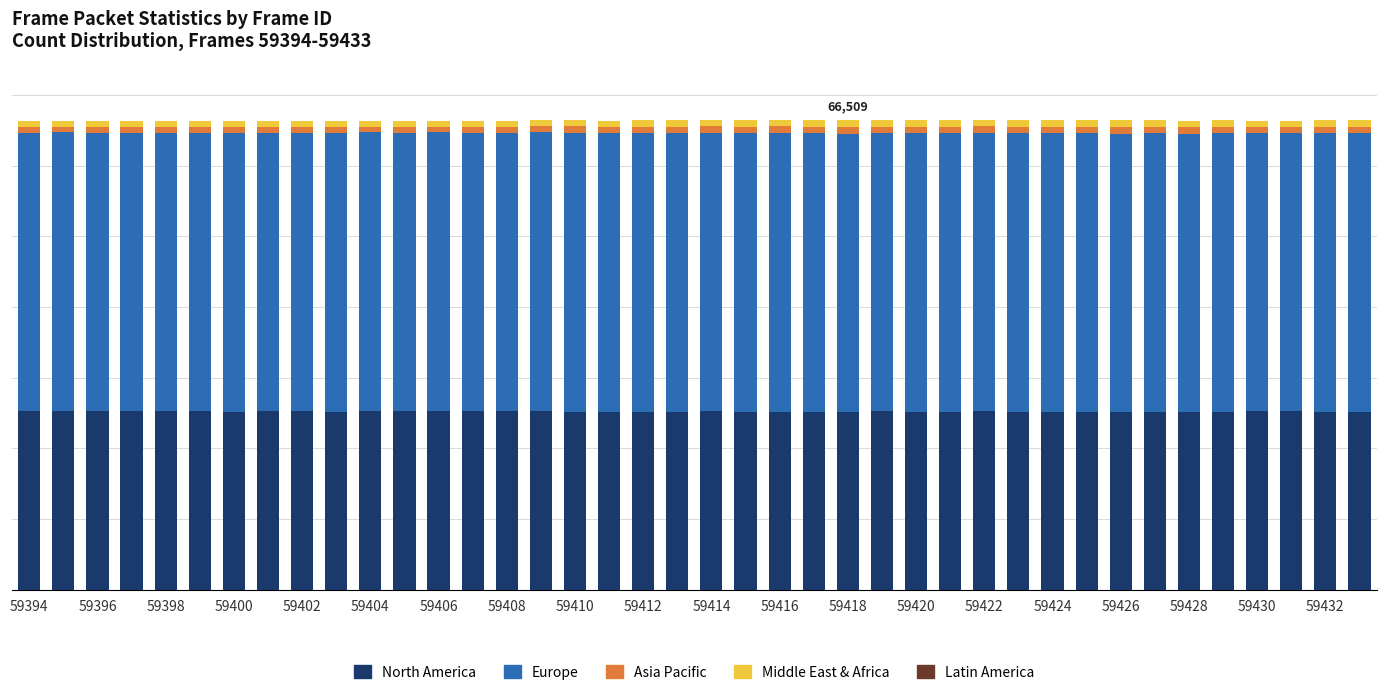

Are the bars grouped side by side (vs. stacked)?

No